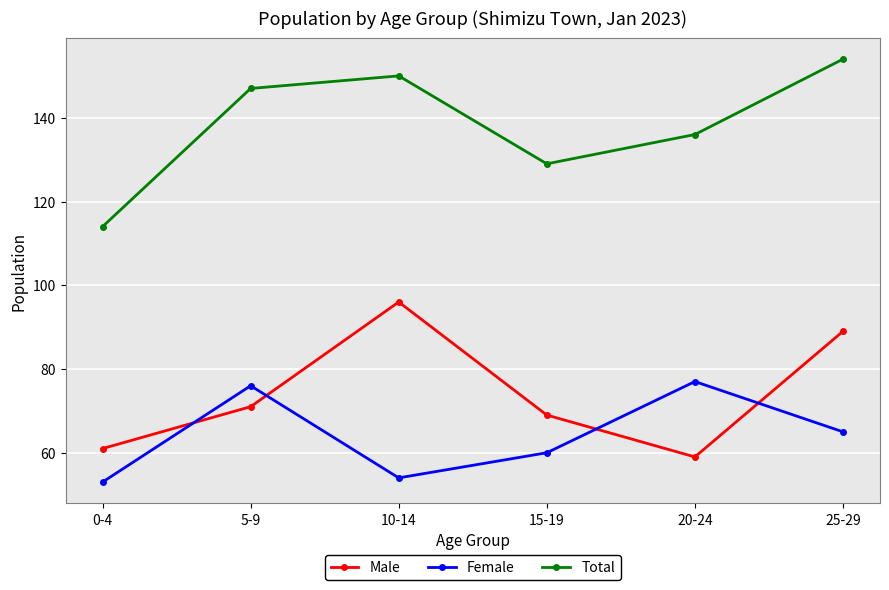

What is the sum of the Total values at 15-19 and 25-29?

283